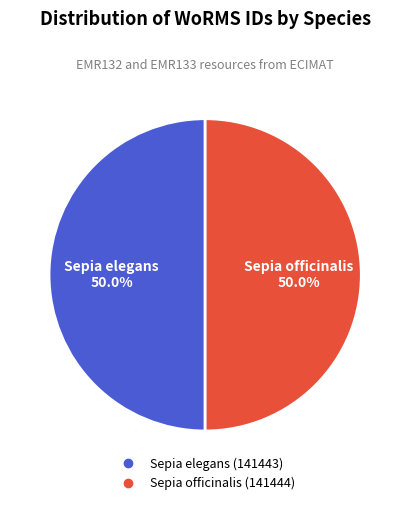

Approximately how many times larger is the value at Sepia elegans compared to Sepia officinalis?

1.0